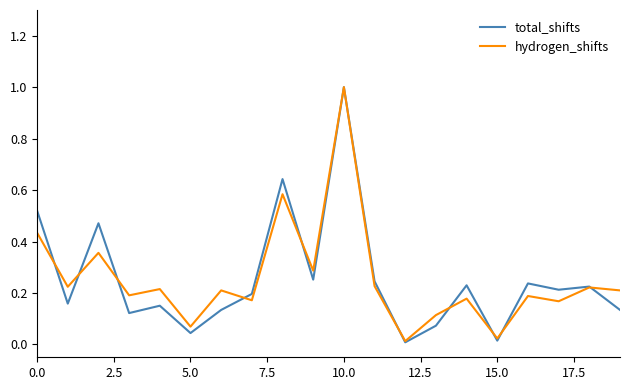

Which series has the largest range (max minus min)?

total_shifts